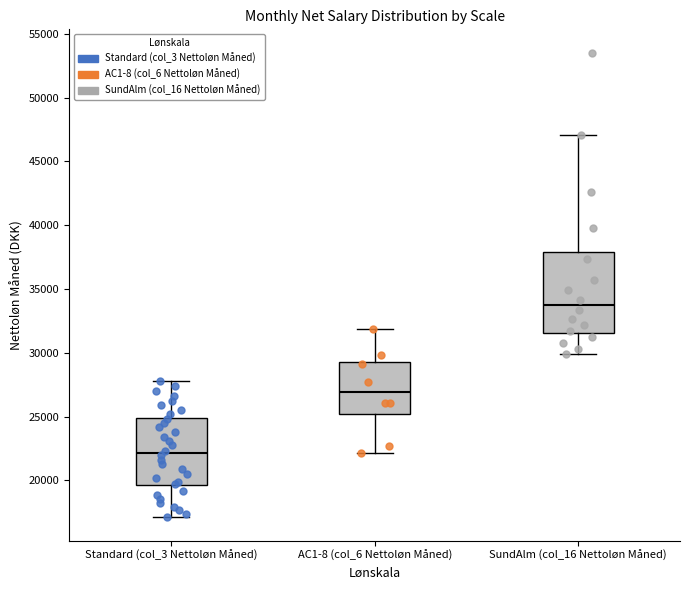

Comparing the boxes themselves (not the whiskers), which one is the tallest?

SundAlm (col_16 Nettoløn Måned)